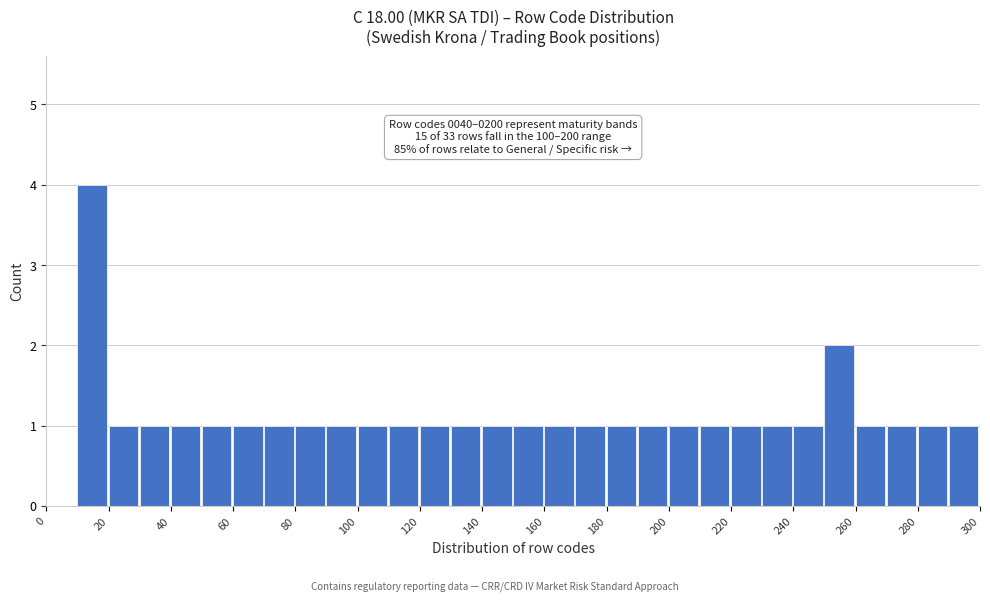

Over which range of the x-axis is the bar tallest?

10 to 20